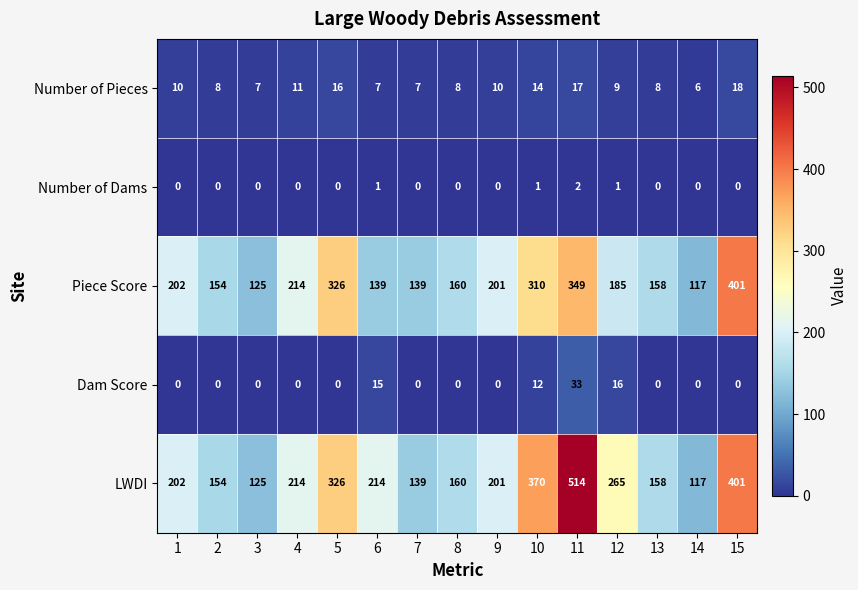

Read the Piece Score value at 8, to the nearest 5.

160